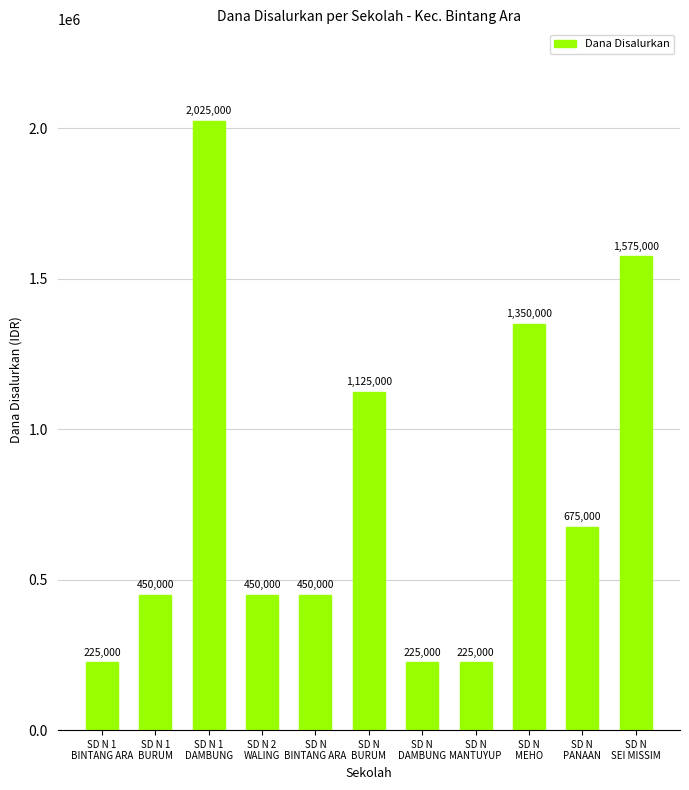

Count the values in the range 225000 to 1350000.

9